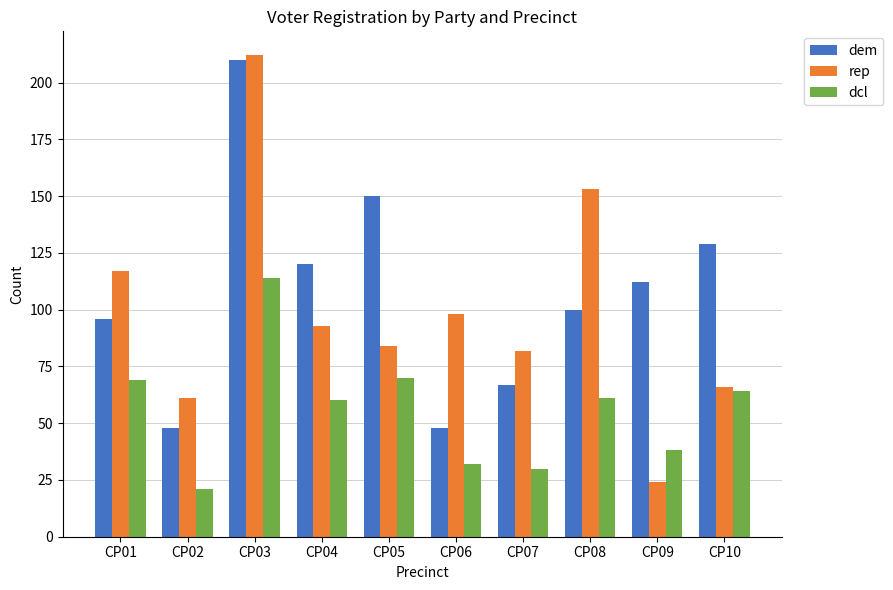

What are all the series names shown in the legend?

dem, rep, dcl